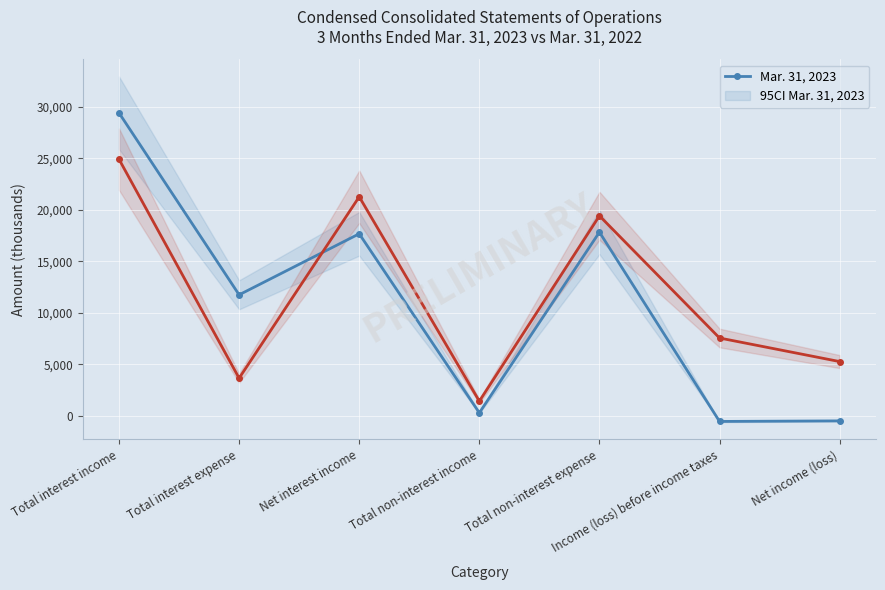

In Mar. 31, 2022, how many points are lower than both neighbors (excluding endpoints)?

2